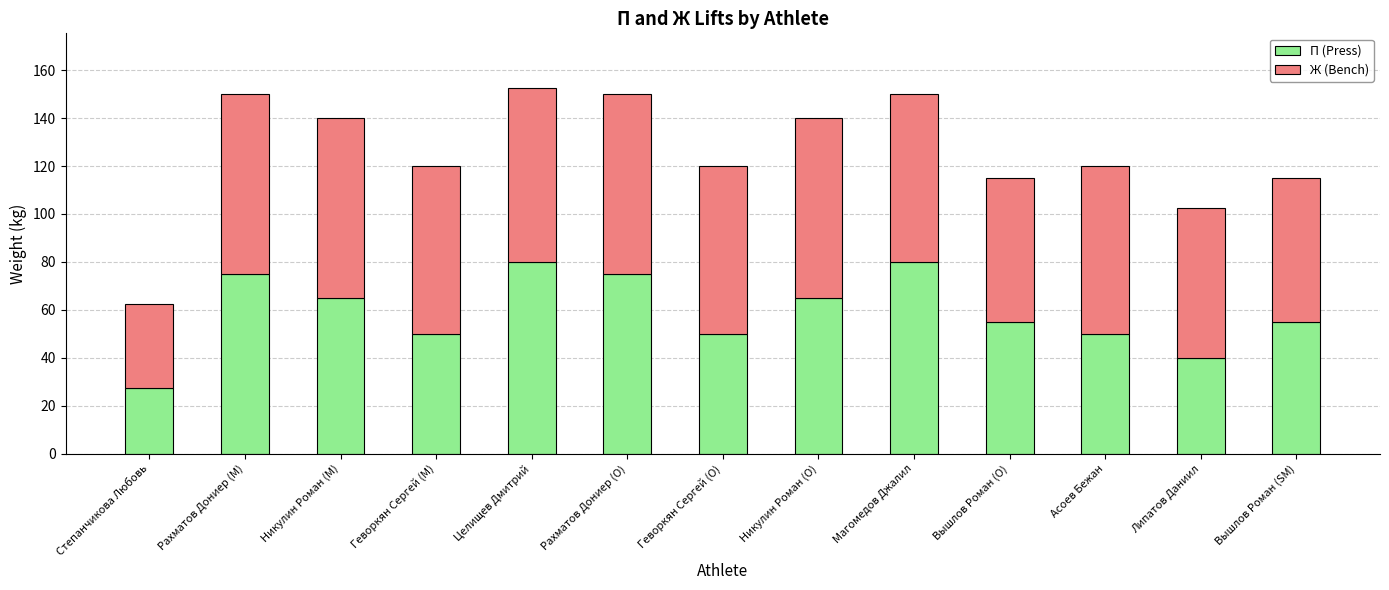

What is the total value across all series at Целищев Дмитрий?

152.5